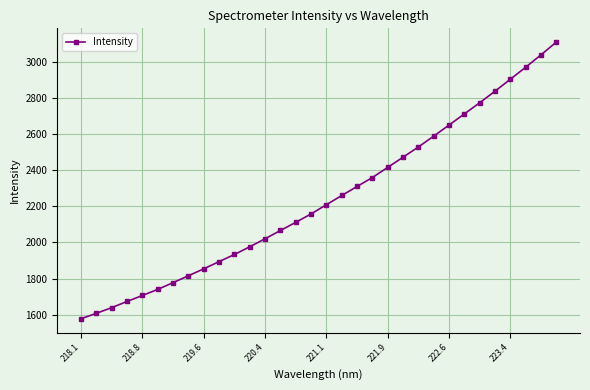

What is the difference between the maximum and minimum values?

1529.6